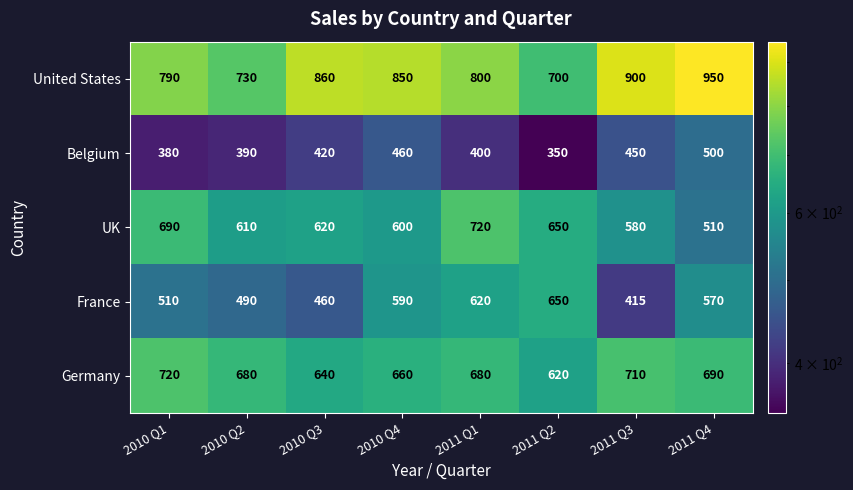

What is the total value across all series at 2011 Q1?

3220